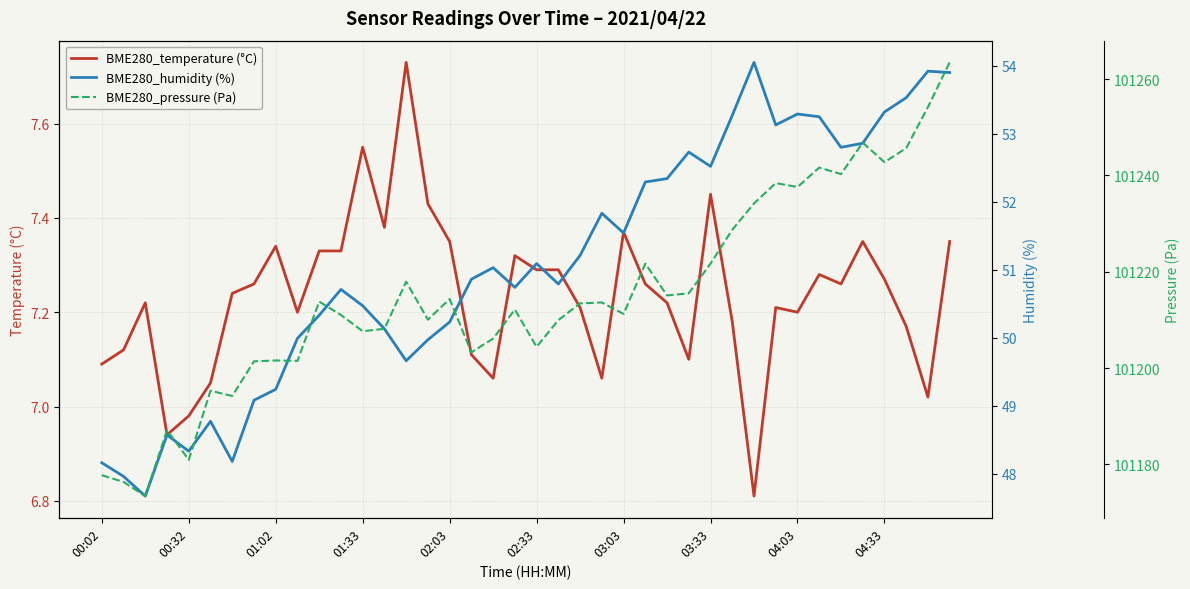

The BME280_temperature (°C) series shows 12.2 at 27. True or false?

False